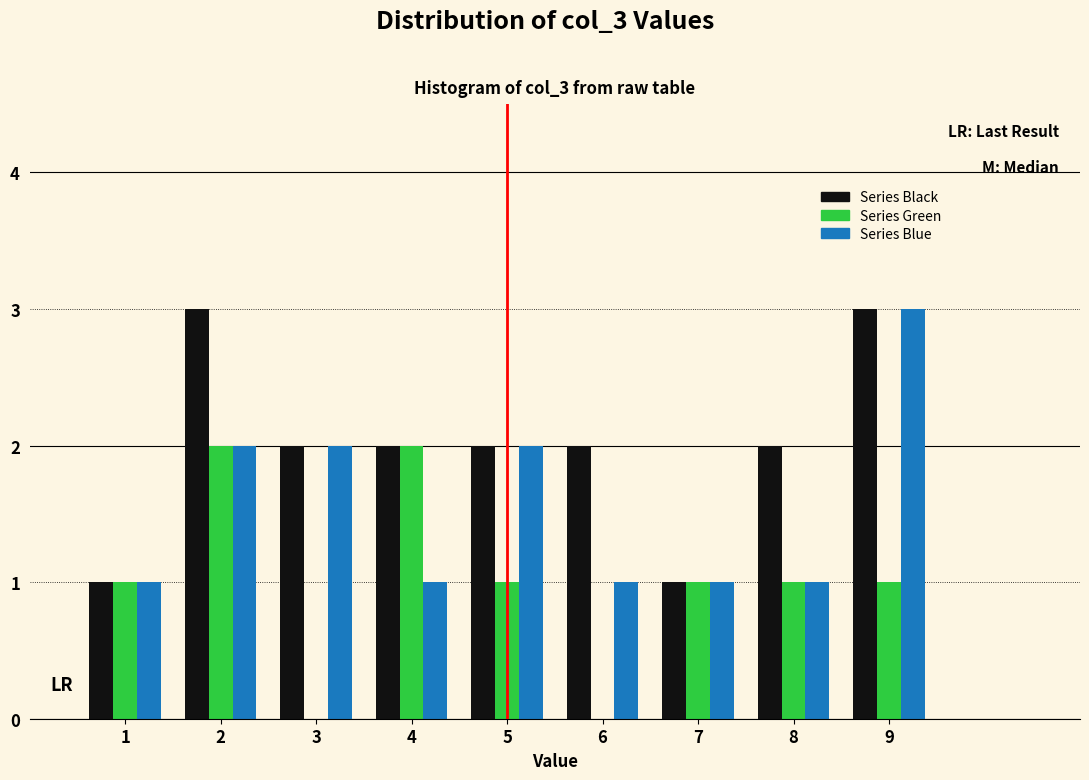

What is the height of the Series Blue bar covering 3.5 to 4.5 on the x-axis? The values are not printed on the chart, so give them approximately, as read against the axis.

1